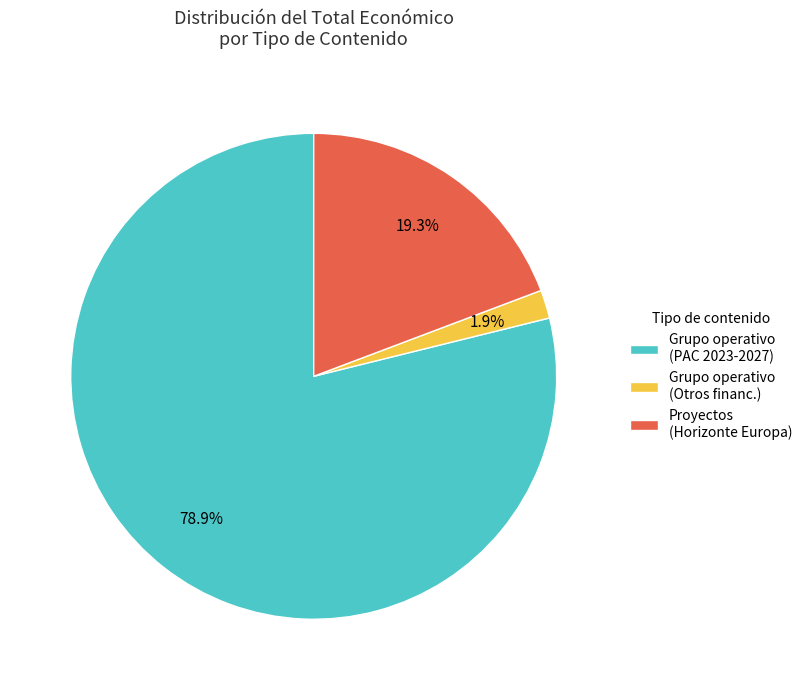

Which slice is the largest?

Grupo operativo (PAC 2023-2027)